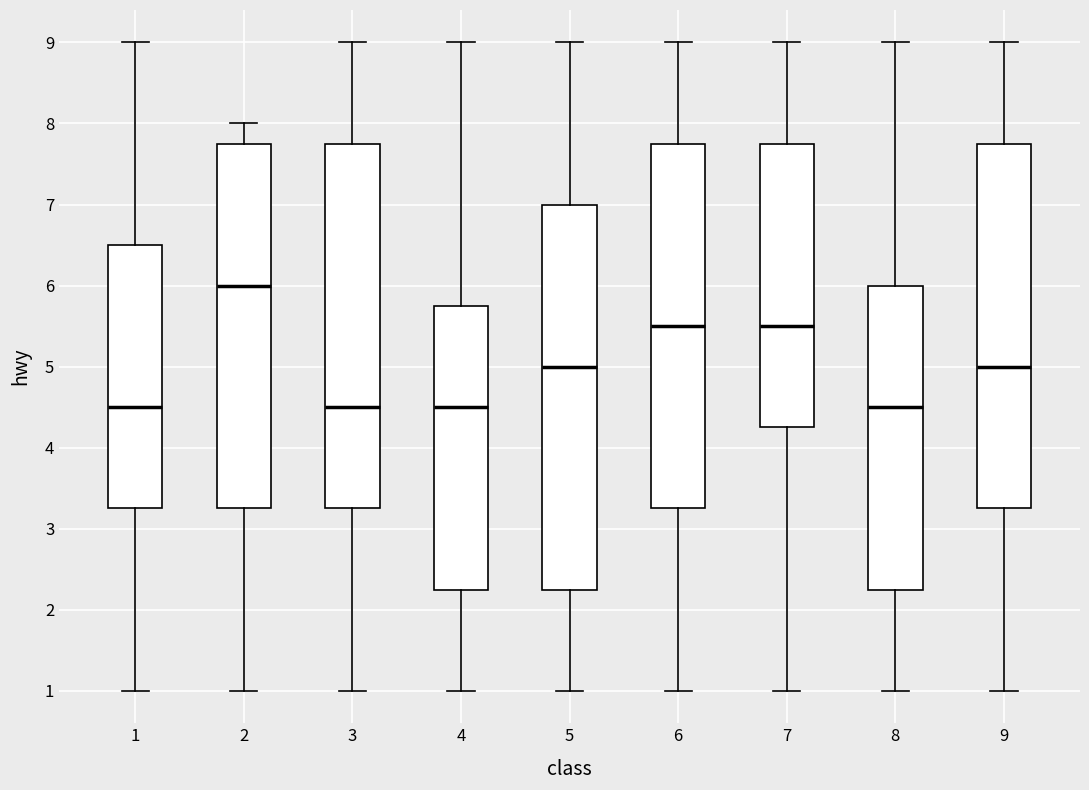

Reading left to right, transcribe this box plot: for each box, give where its median line is, the range the box spans, and where its two whiskers end, as read against the y-axis. The values are not printed on the chart, so give them approximately, as read against the axis.

1: median 4.5, box 3.3 to 6.5, whiskers 1.0 to 9.0
2: median 6.0, box 3.3 to 7.8, whiskers 1.0 to 8.0
3: median 4.5, box 3.3 to 7.8, whiskers 1.0 to 9.0
4: median 4.5, box 2.3 to 5.8, whiskers 1.0 to 9.0
5: median 5.0, box 2.3 to 7.0, whiskers 1.0 to 9.0
6: median 5.5, box 3.3 to 7.8, whiskers 1.0 to 9.0
7: median 5.5, box 4.3 to 7.8, whiskers 1.0 to 9.0
8: median 4.5, box 2.3 to 6.0, whiskers 1.0 to 9.0
9: median 5.0, box 3.3 to 7.8, whiskers 1.0 to 9.0